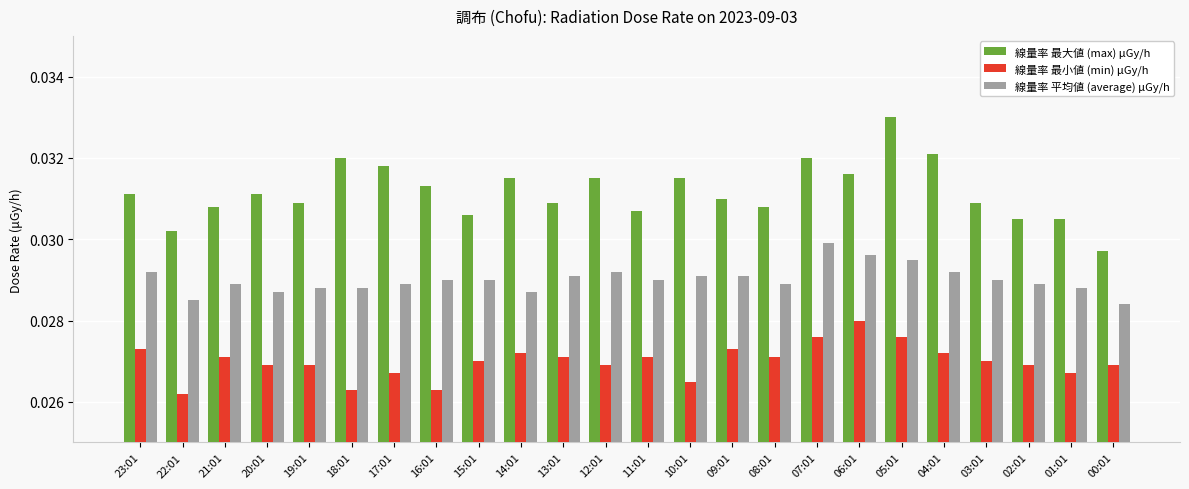

Which series has the largest total across all categories?

線量率 最大値 (max) μGy/h